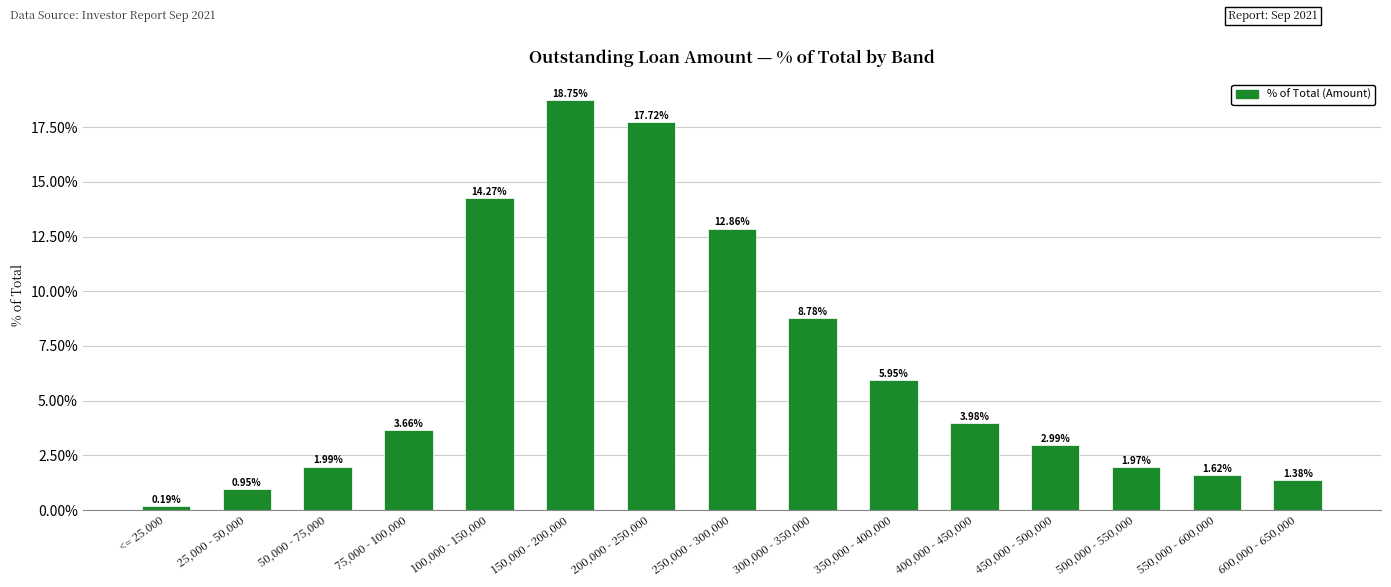

Does the chart contain any negative values?

No